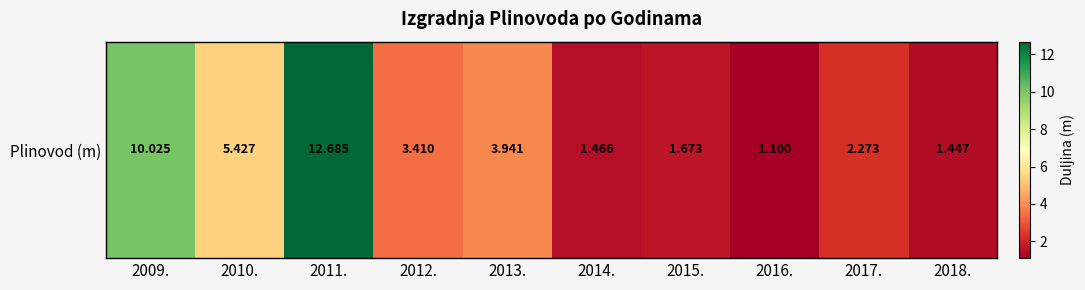

The chart shows a value of 1.5 at 2014.. True or false?

True